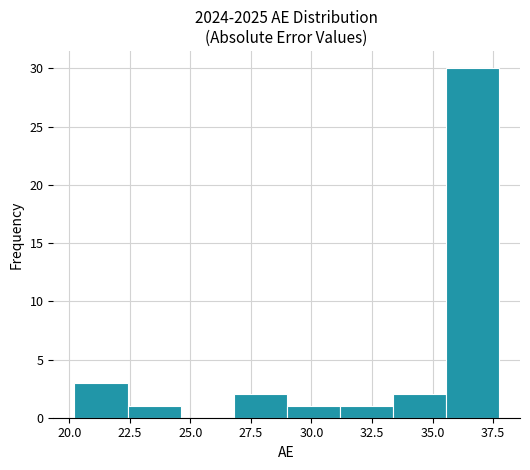

Reading left to right, list every bar in this chart as the range it spans on the x-axis followed by its height. Neither the bar edges nor the heights are printed on the chart, so give them approximately, as read against the axes.

20.0 to 22.5: 3
22.5 to 24.5: 1
24.5 to 27.0: 0
27.0 to 29.0: 2
29.0 to 31.0: 1
31.0 to 33.5: 1
33.5 to 35.5: 2
35.5 to 37.5: 30